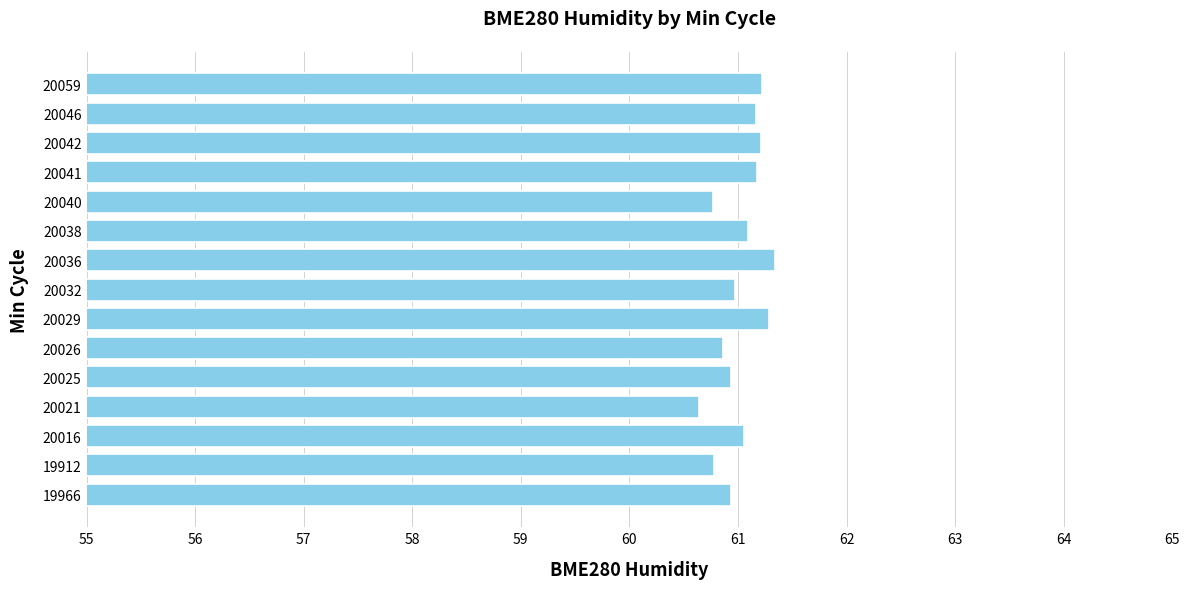

What is the maximum value shown in the chart?

61.3